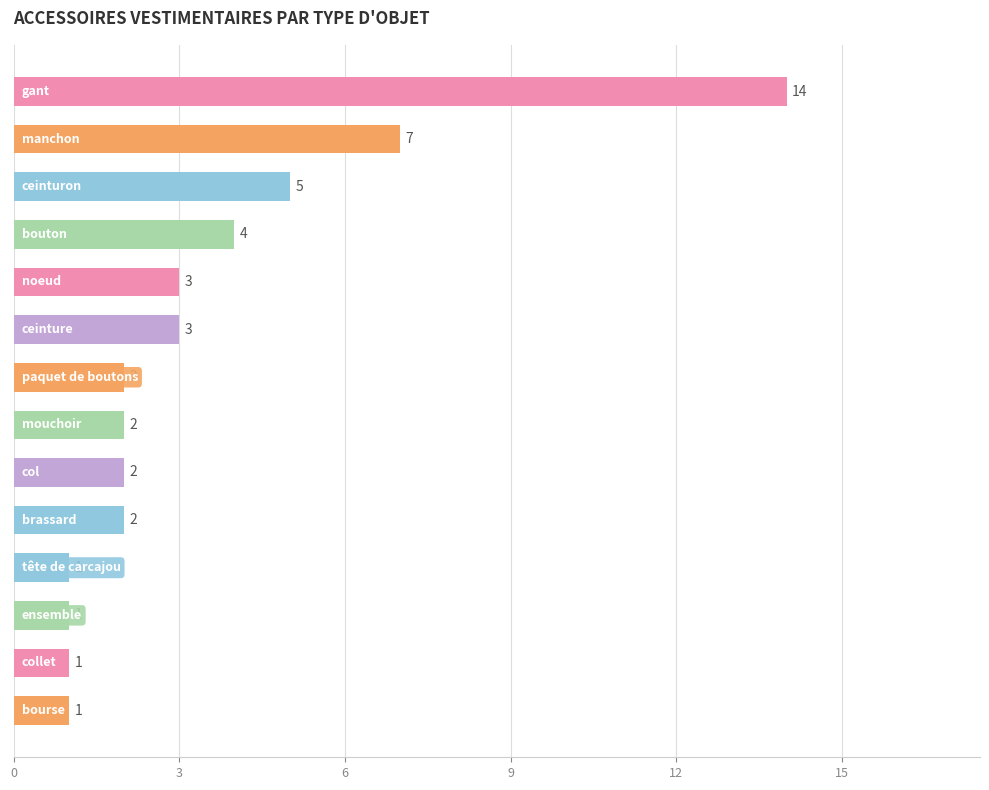

What is the value of the 13th bar from the top?

1